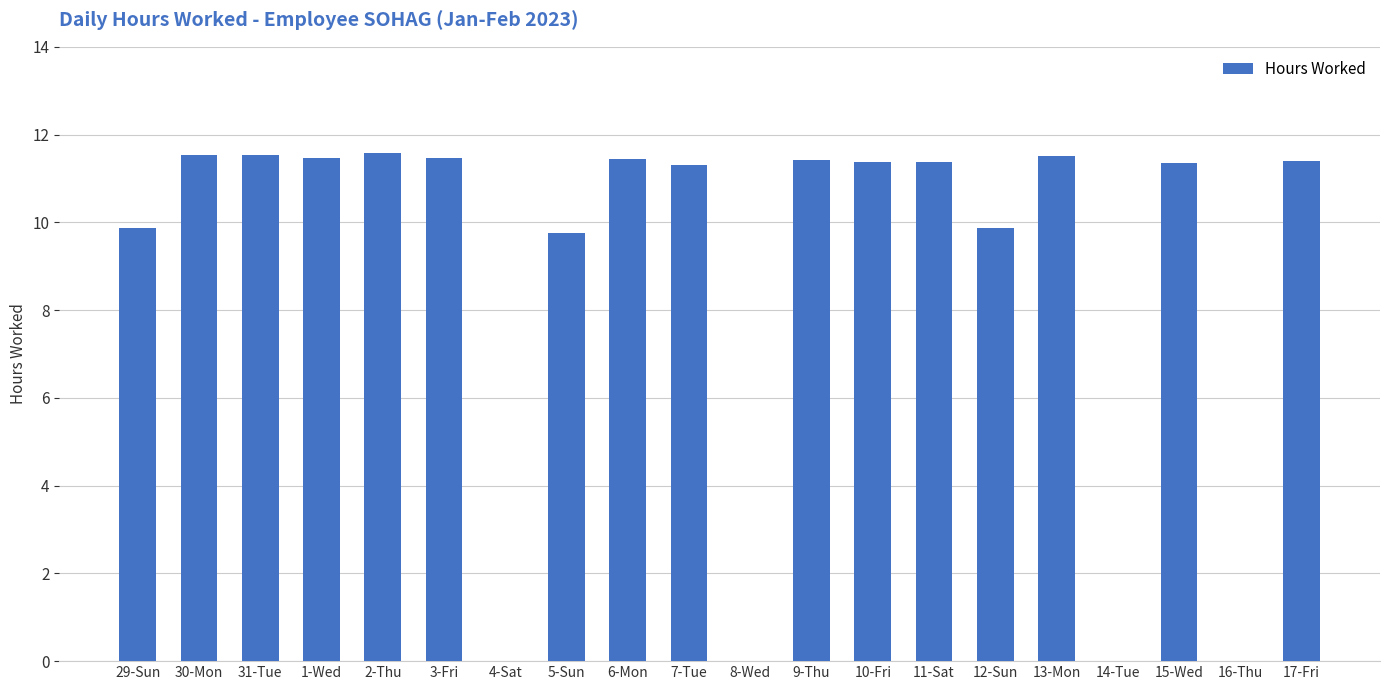

What is the ratio of the value at 12-Sun to the value at 15-Wed?

0.9